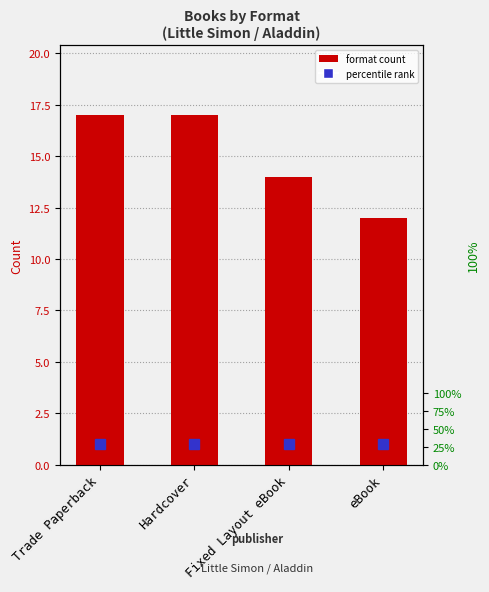

Reading right to left, list all the values displayed in this chart.

12	14	17	17